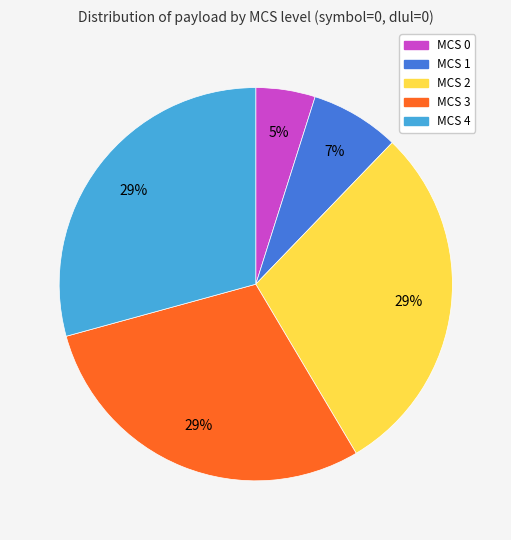

To the nearest percent, what is the combined percentage of MCS 0 and MCS 3?

34%